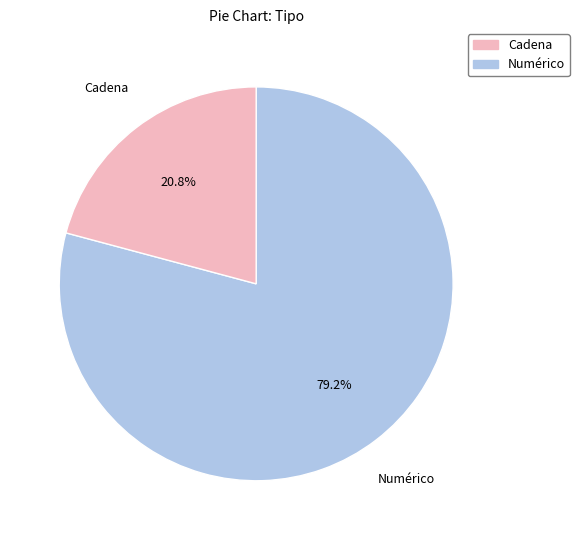

How much of the chart is everything except Numérico?

20.8%